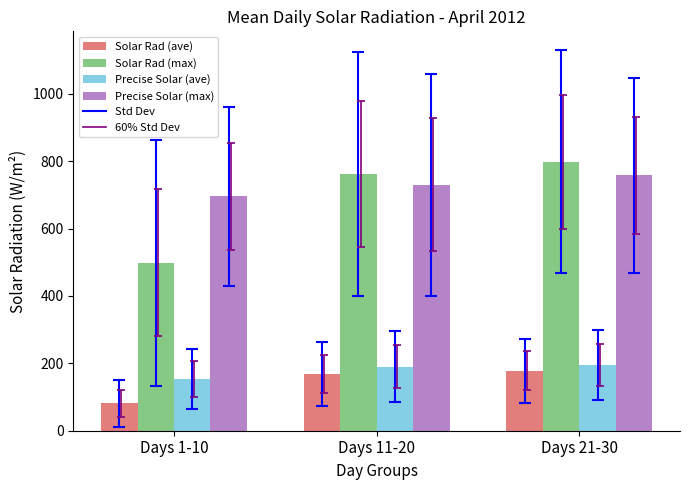

List the series in order of their peak value, lowest first.

Solar Rad (ave), Precise Solar (ave), Precise Solar (max), Solar Rad (max)